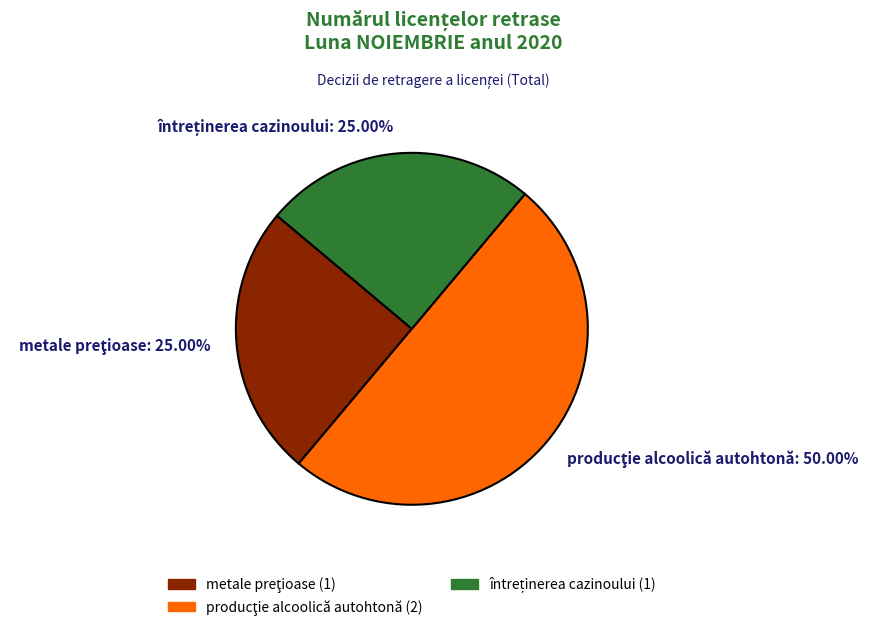

Which category has the biggest portion of the pie?

producţie alcoolică autohtonă